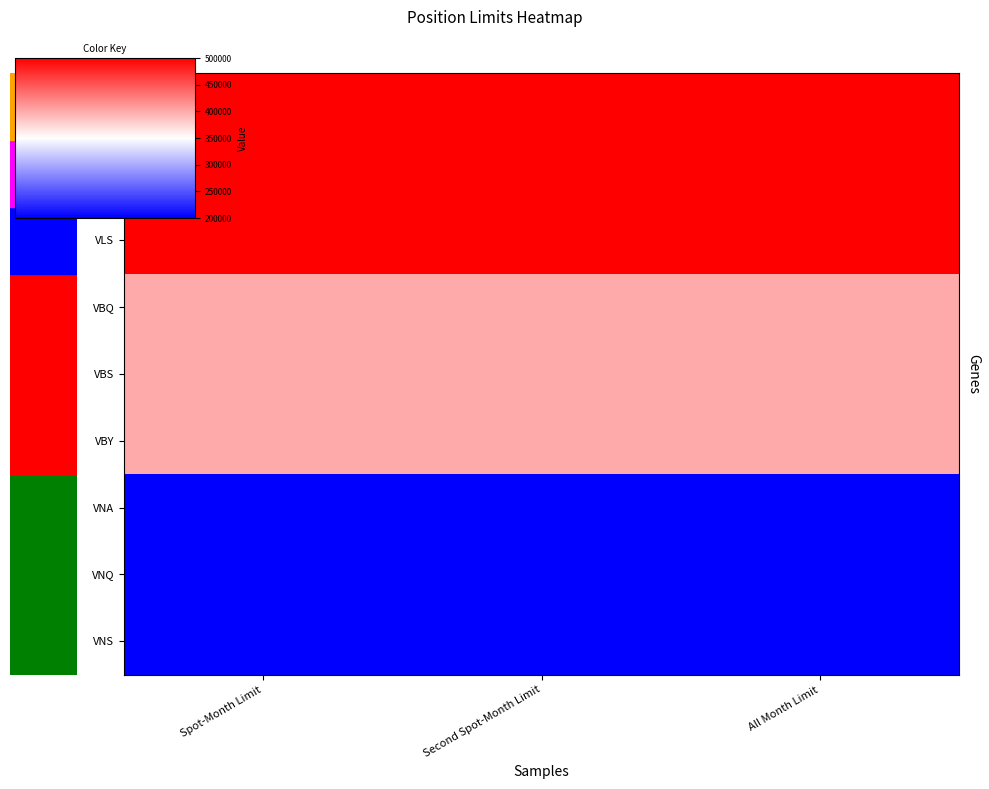

Which series has the widest spread of values?

VLA